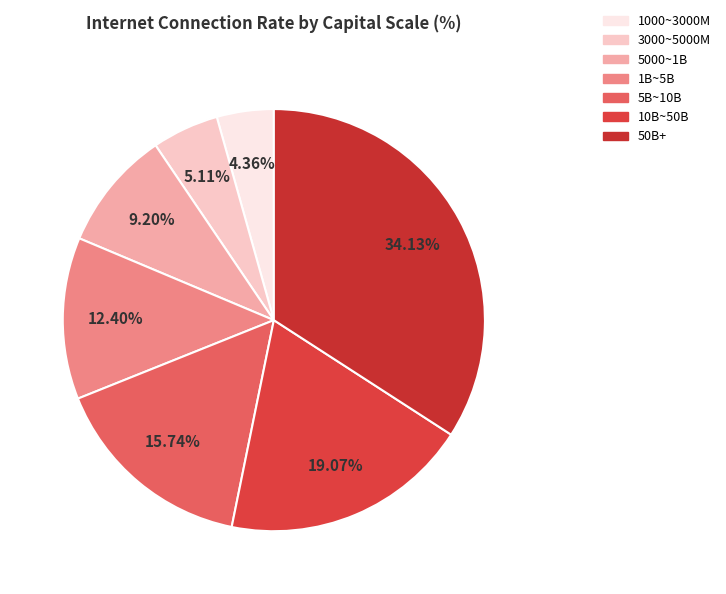

Count the number of slices in the pie.

7